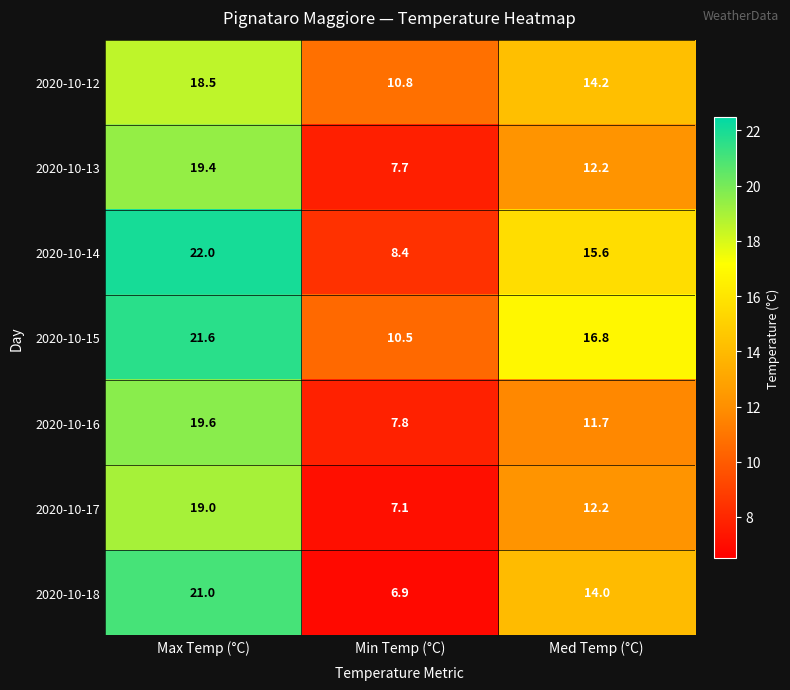

Which series has the largest range (max minus min)?

2020-10-18